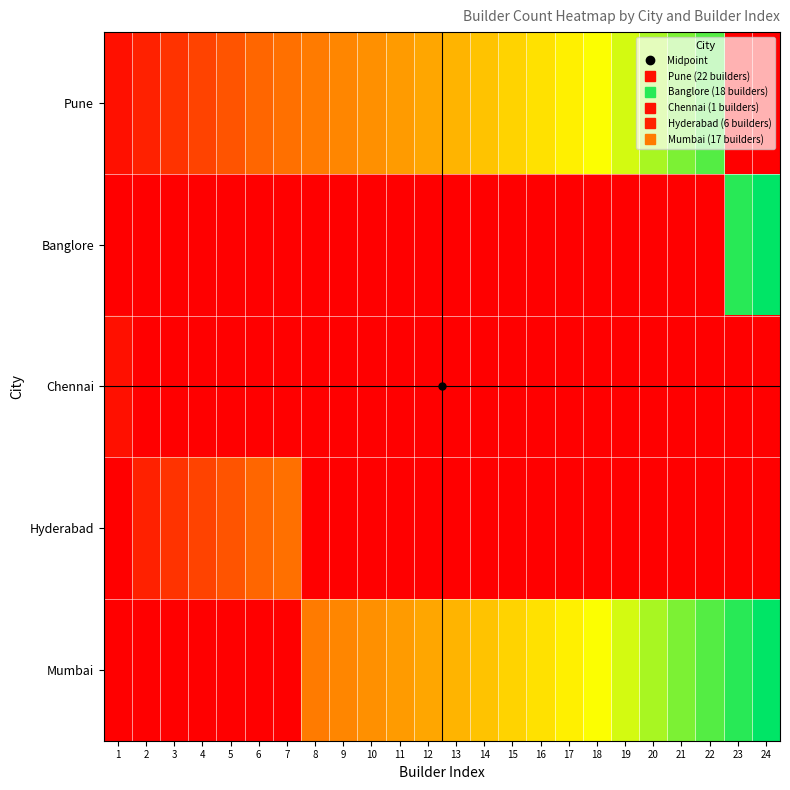

Reading right to left, list all the values displayed in this chart.

Pune: 24=0	23=0	22=22	21=21	20=20	19=19	18=18	17=17	16=16	15=15	14=14	13=13	12=12	11=11	10=10	9=9	8=8	7=7	6=6	5=5	4=4	3=3	2=2	1=1
Banglore: 24=24	23=23	22=0	21=0	20=0	19=0	18=0	17=0	16=0	15=0	14=0	13=0	12=0	11=0	10=0	9=0	8=0	7=0	6=0	5=0	4=0	3=0	2=0	1=0
Chennai: 24=0	23=0	22=0	21=0	20=0	19=0	18=0	17=0	16=0	15=0	14=0	13=0	12=0	11=0	10=0	9=0	8=0	7=0	6=0	5=0	4=0	3=0	2=0	1=1
Hyderabad: 24=0	23=0	22=0	21=0	20=0	19=0	18=0	17=0	16=0	15=0	14=0	13=0	12=0	11=0	10=0	9=0	8=0	7=7	6=6	5=5	4=4	3=3	2=2	1=0
Mumbai: 24=24	23=23	22=22	21=21	20=20	19=19	18=18	17=17	16=16	15=15	14=14	13=13	12=12	11=11	10=10	9=9	8=8	7=0	6=0	5=0	4=0	3=0	2=0	1=0